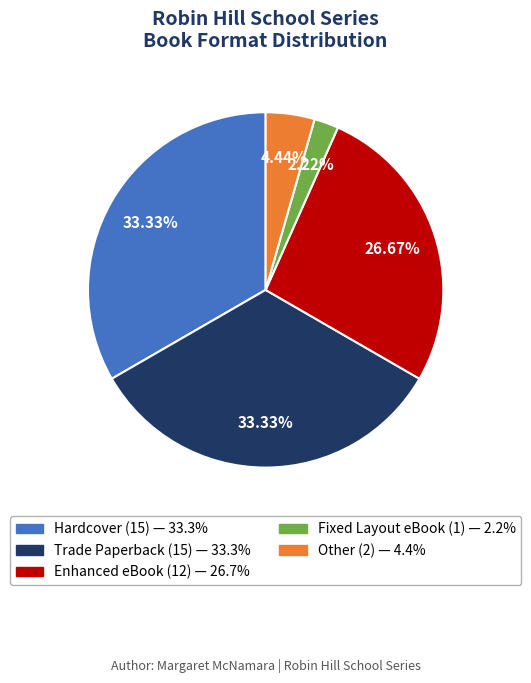

To the nearest percent, what is the difference between the Other and Hardcover slice percentages?

29%